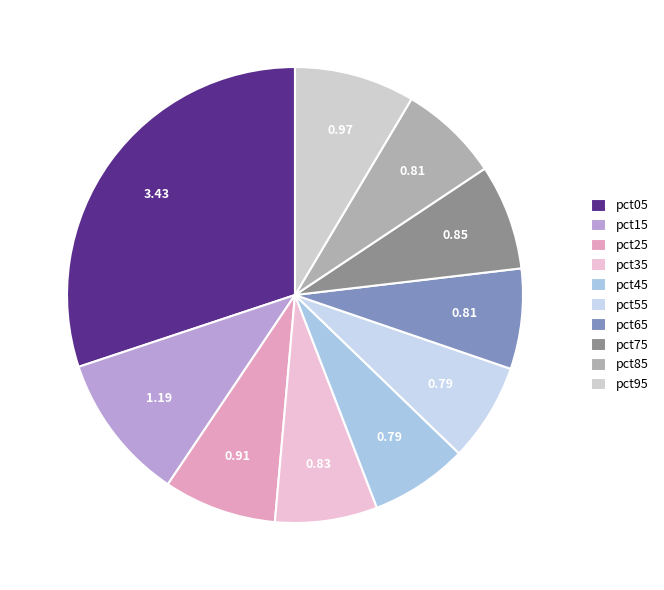

What percentage is the pct25 slice, to the nearest percent?

8%